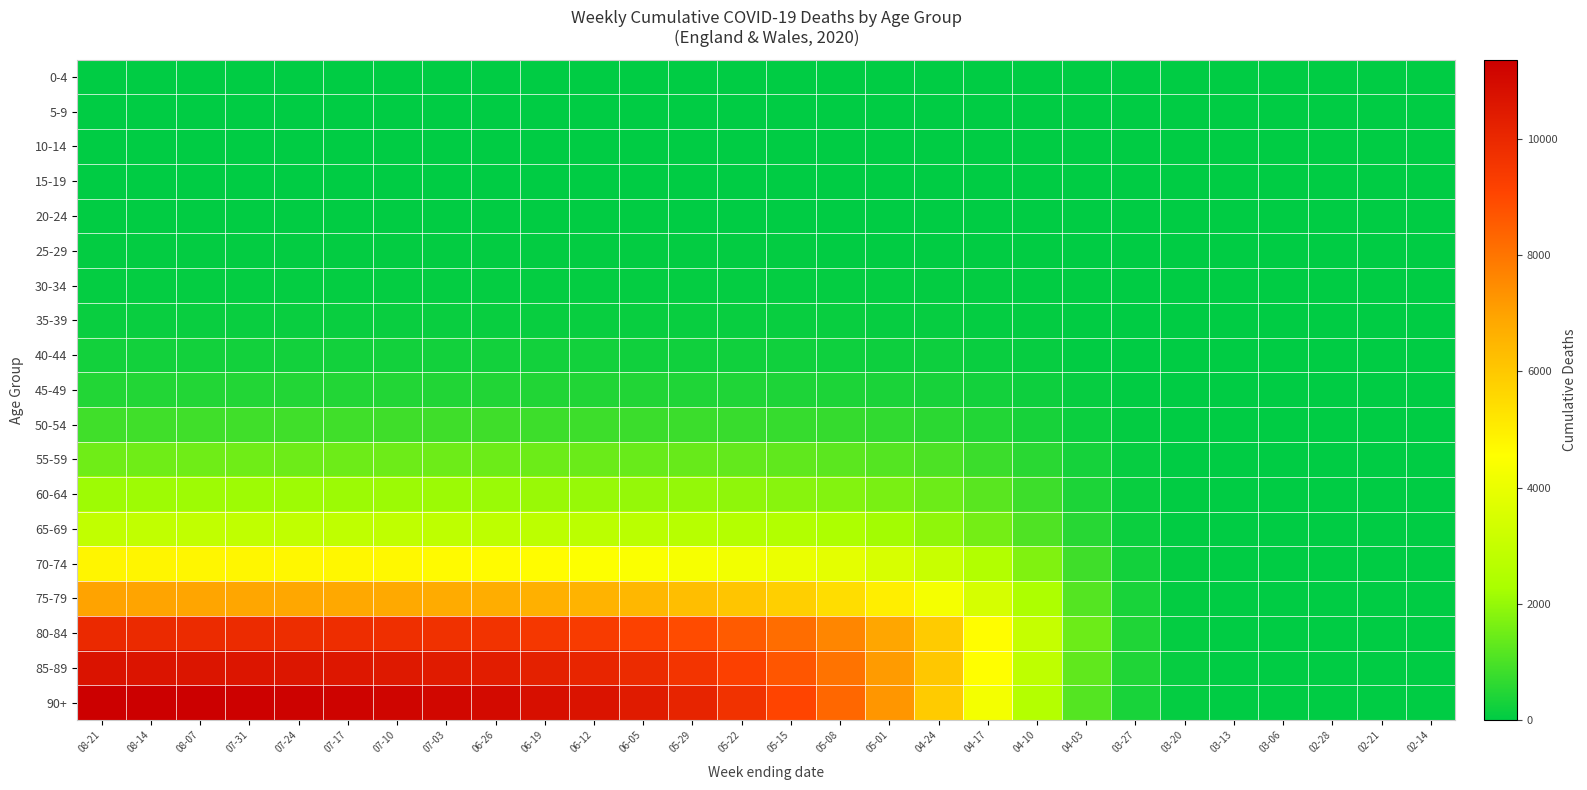

How many series are shown in this chart?

19